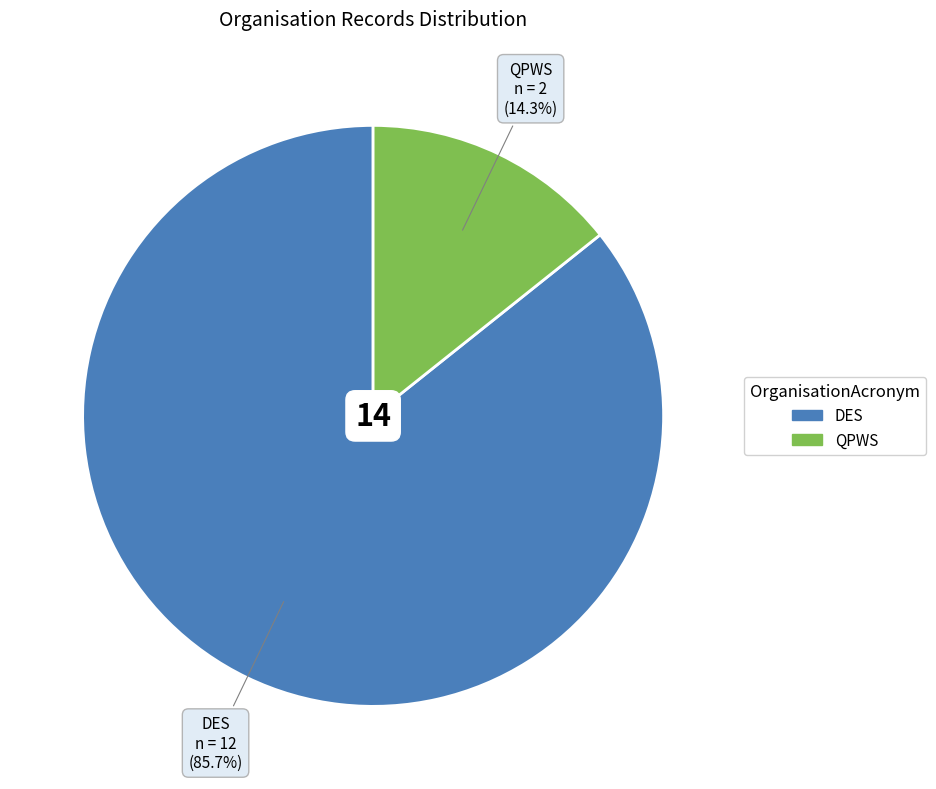

Is there a majority slice in this chart?

Yes